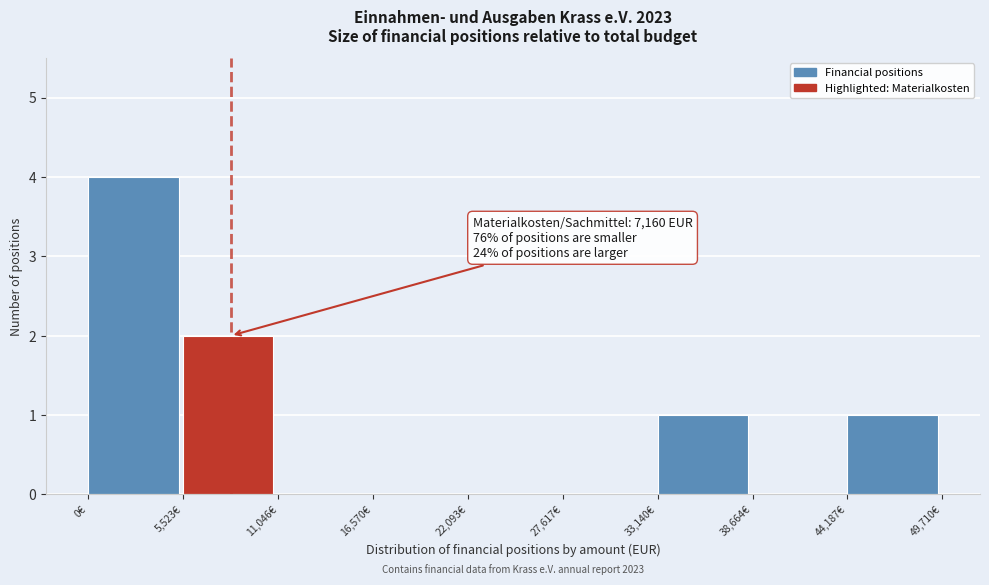

Over which range of the x-axis is the bar tallest?

0 to 6000